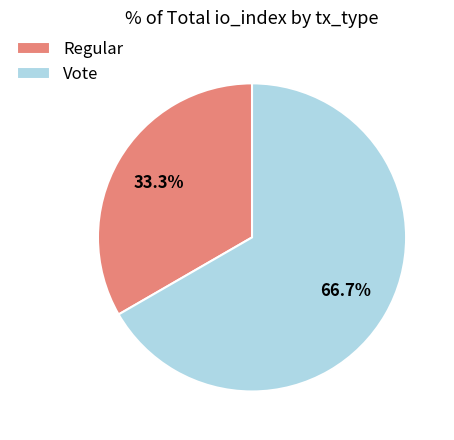

What is the total percentage of Regular and Vote?

100.0%